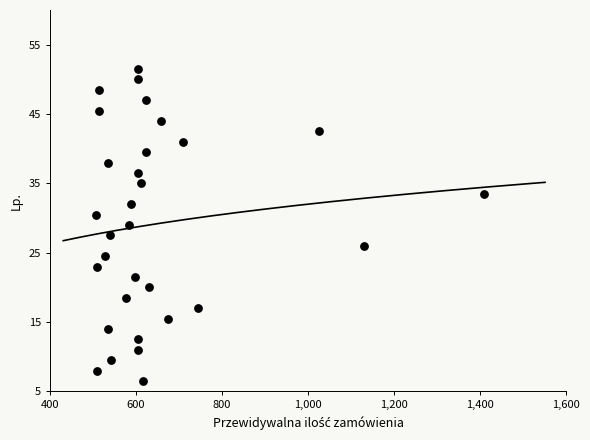

What is the range of Y values (max minus min)?

45.0